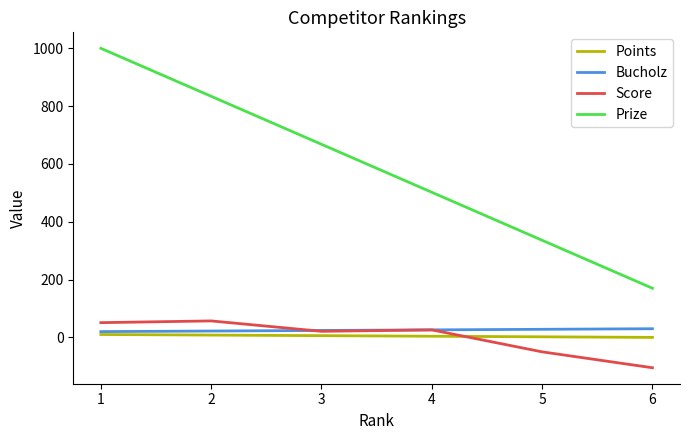

Which series changed the most between 1 and 3?

Prize